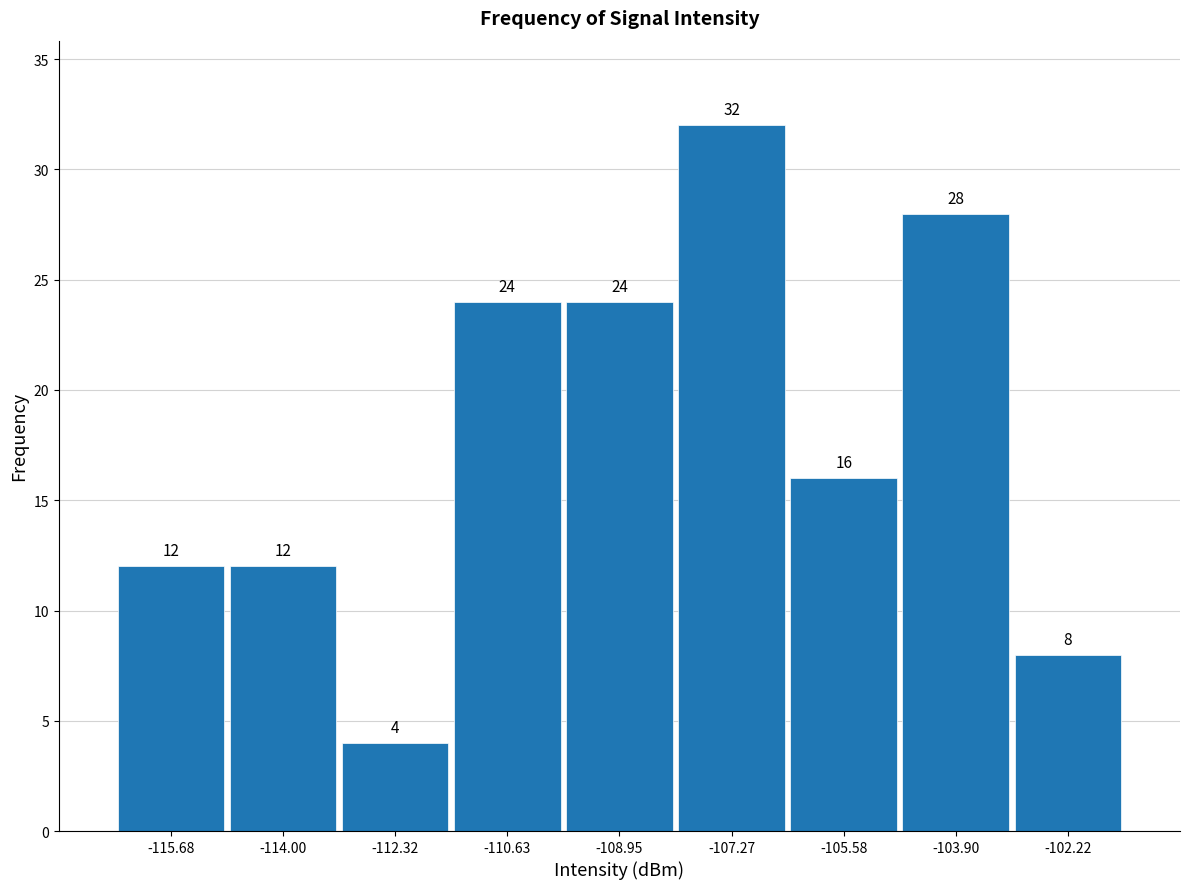

Reading left to right, transcribe this chart: for each bar, give the range it covers on the x-axis and its height. The bar edges are not printed on the chart, so give them approximately, as read against the axis.

-116.6 to -114.8: 12
-114.8 to -113.2: 12
-113.2 to -111.4: 4
-111.4 to -109.8: 24
-109.8 to -108.2: 24
-108.2 to -106.4: 32
-106.4 to -104.8: 16
-104.8 to -103.0: 28
-103.0 to -101.4: 8